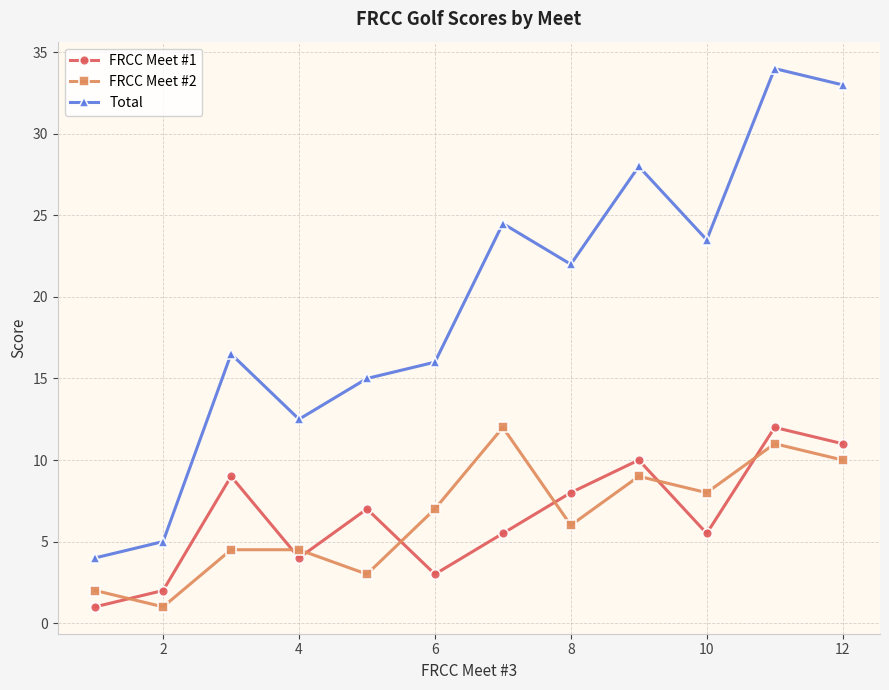

Count the number of data series in this chart.

3